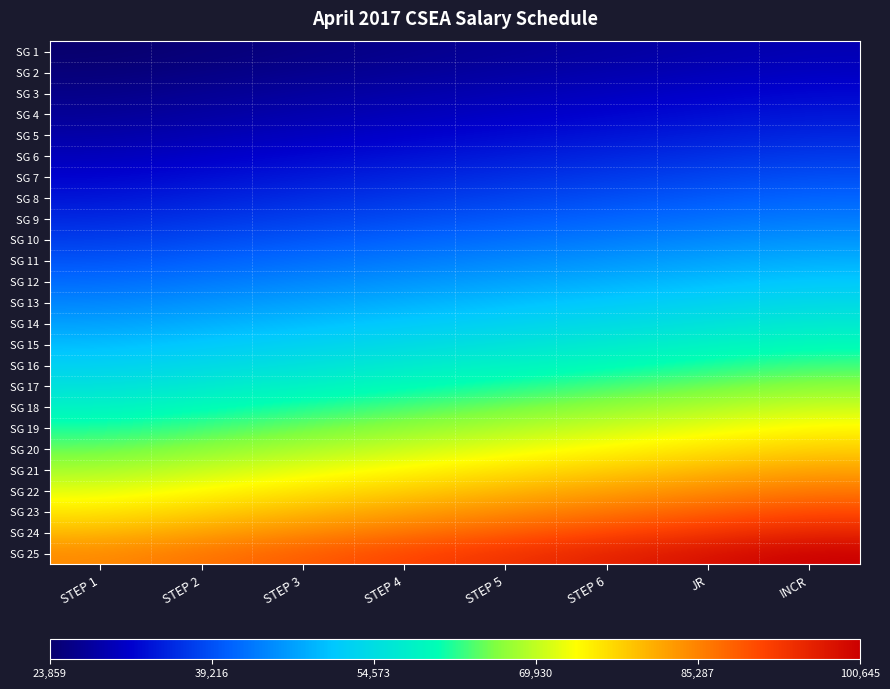

What is the total value across all series at JR?

1410775